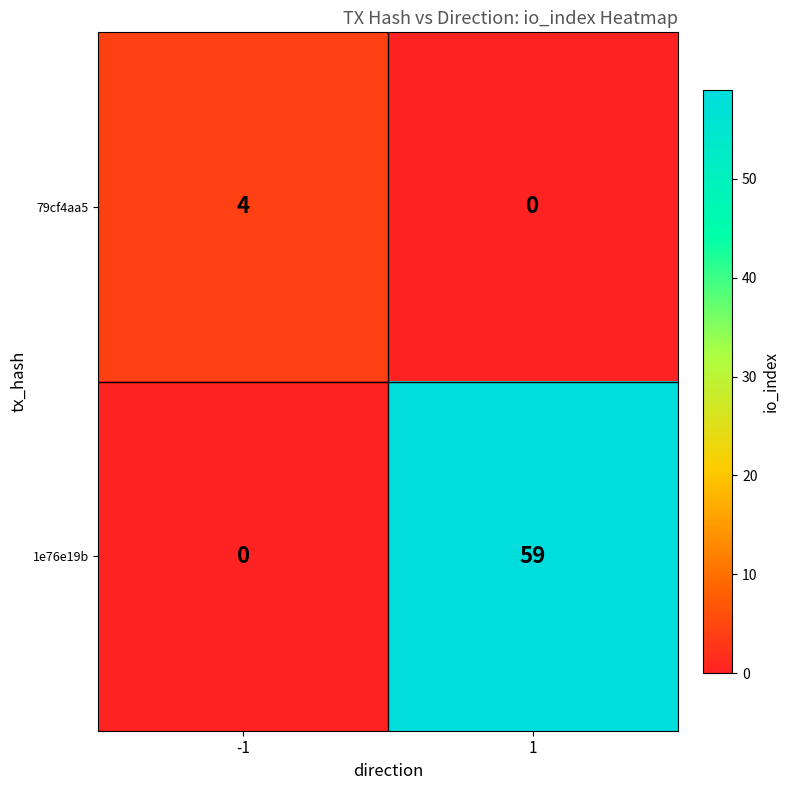

What value does the 79cf4aa5 series have at -1?

4